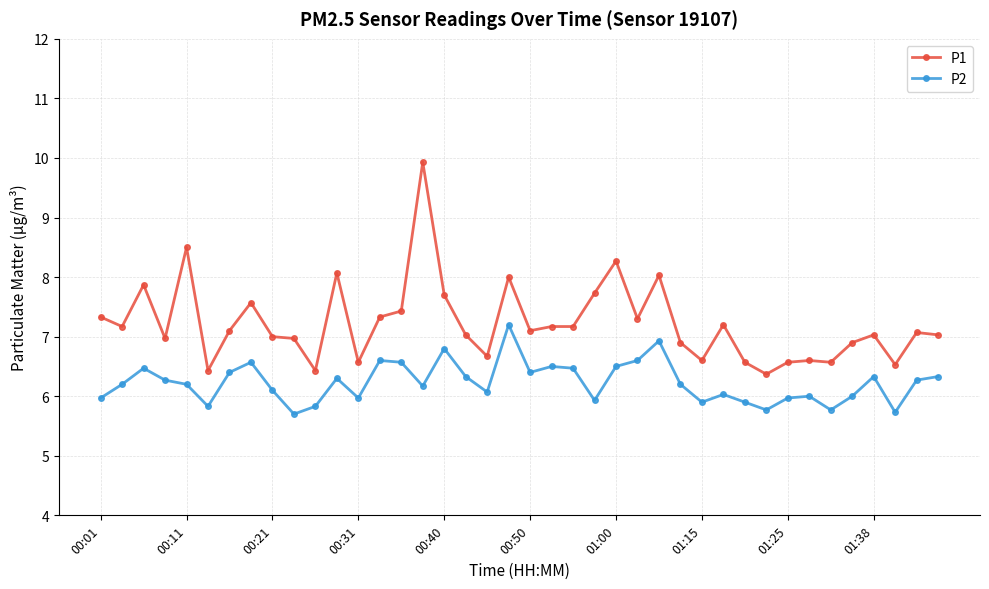

True or false: P2 and P1 intersect in this chart.

False